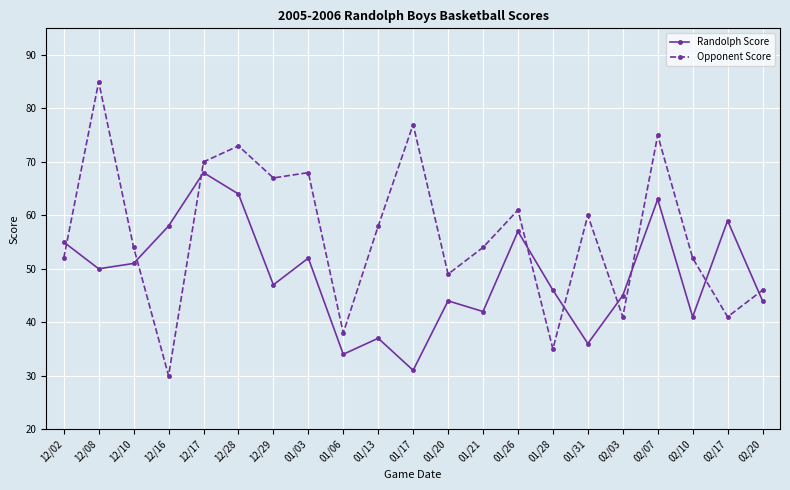

Where do Opponent Score and Randolph Score first cross each other?

12/02 and 12/08